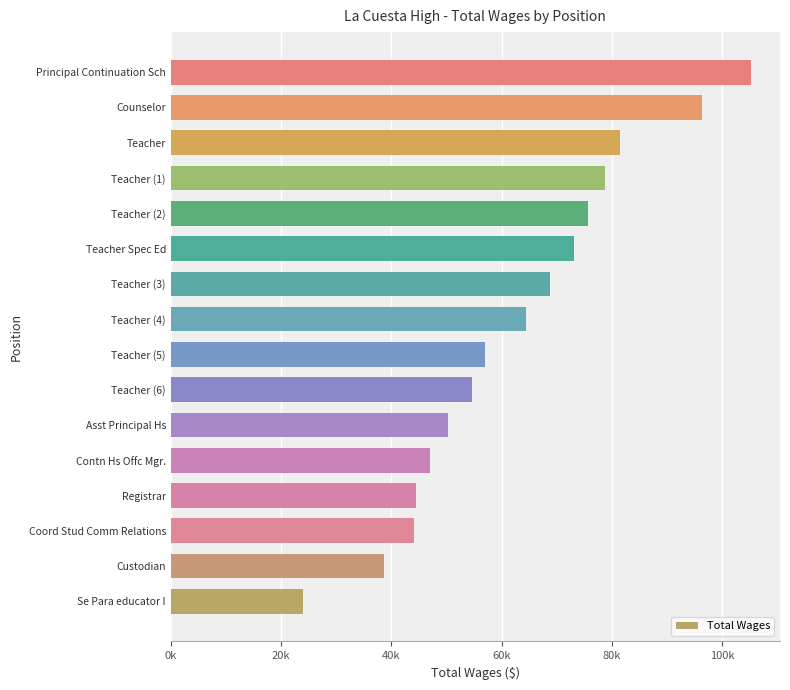

Does the chart contain any negative values?

No